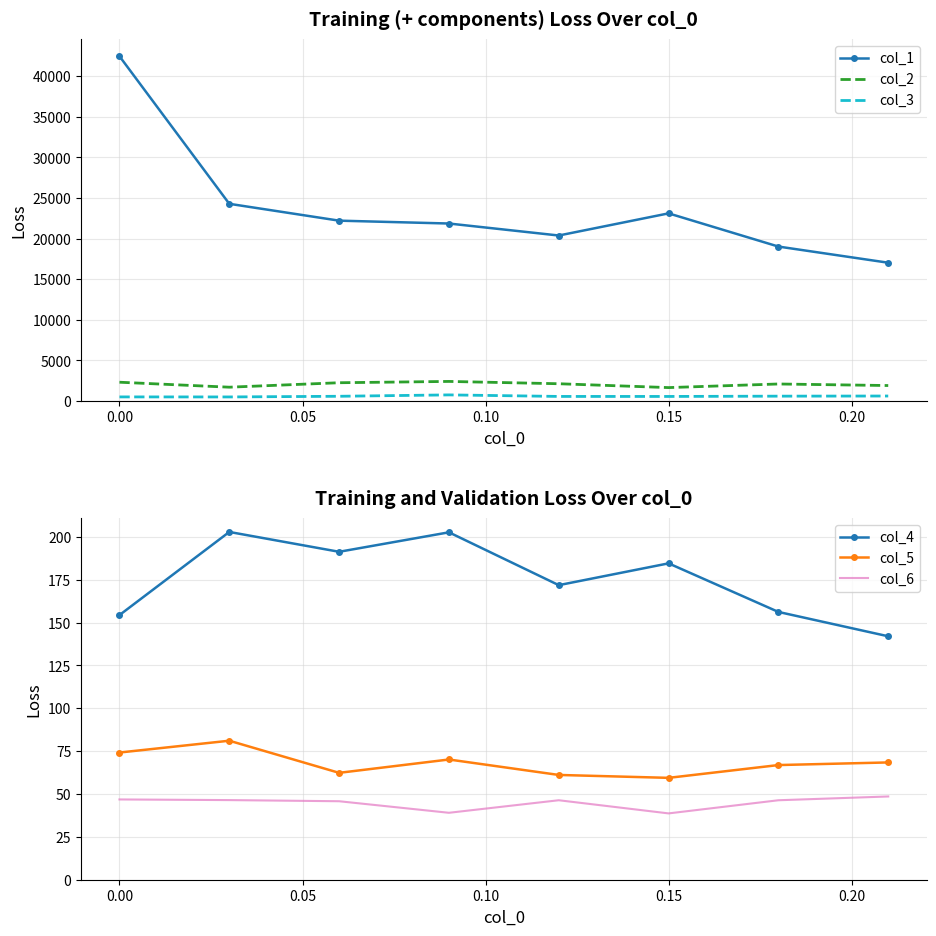

What is the sum of the col_4 values at 0.15 and 0.00?

338.9